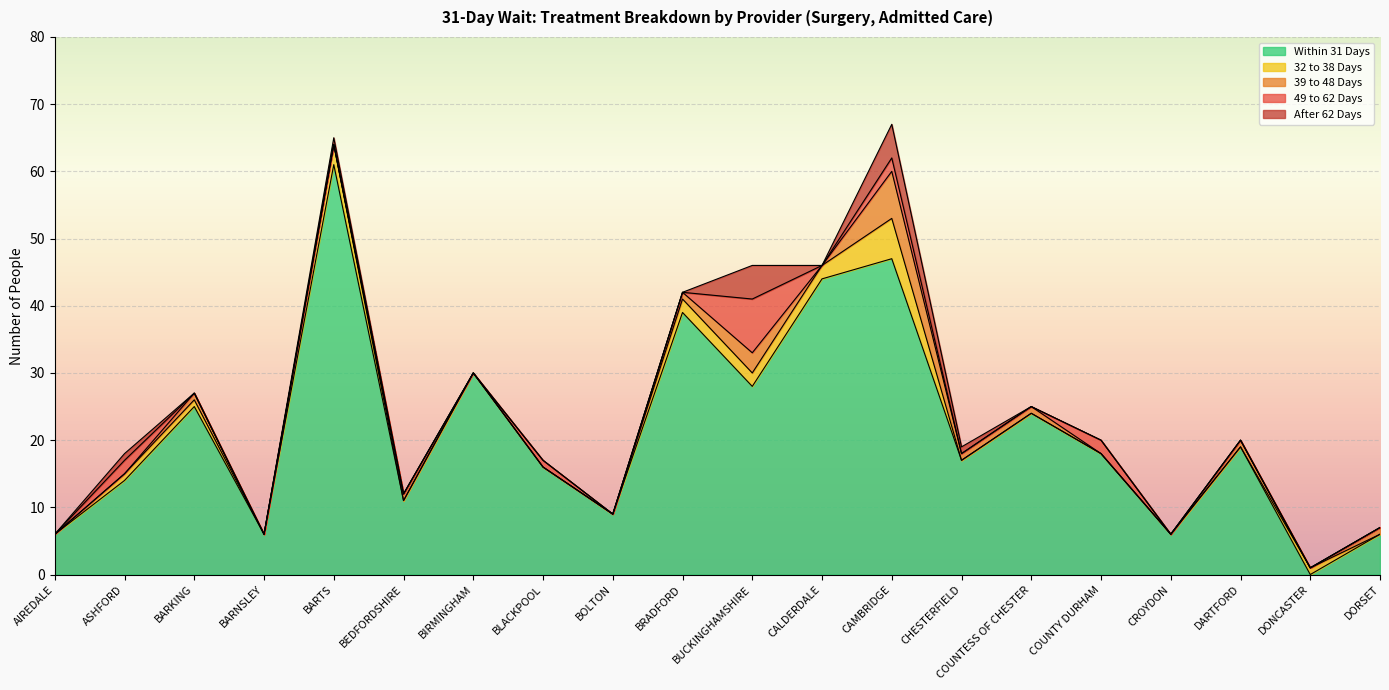

Which series ends up on top after the final intersection of 39 to 48 Days and 32 to 38 Days?

39 to 48 Days